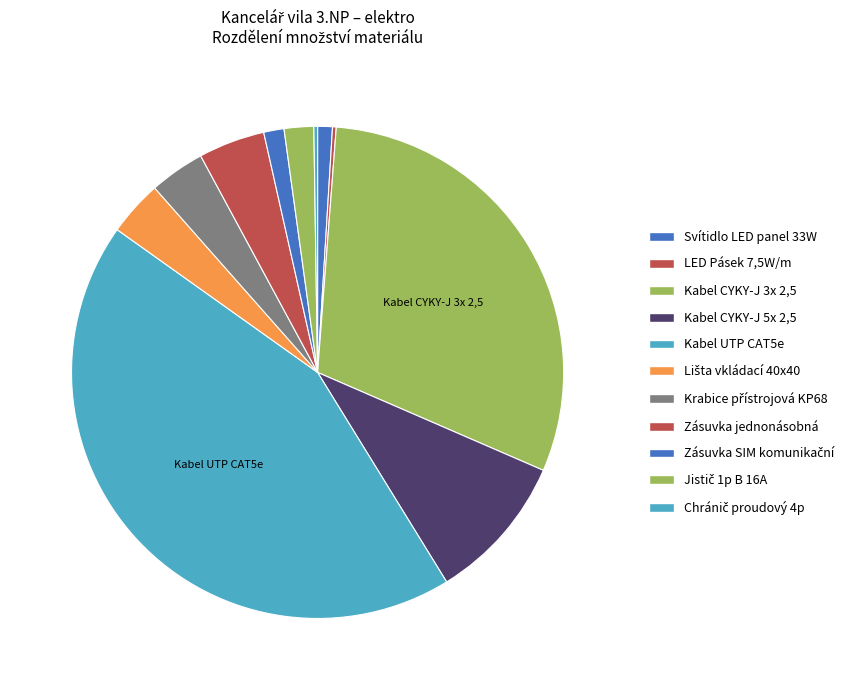

To the nearest percent, what is the difference between the Kabel CYKY-J 5x 2,5 and Krabice přístrojová KP68 slice percentages?

6%